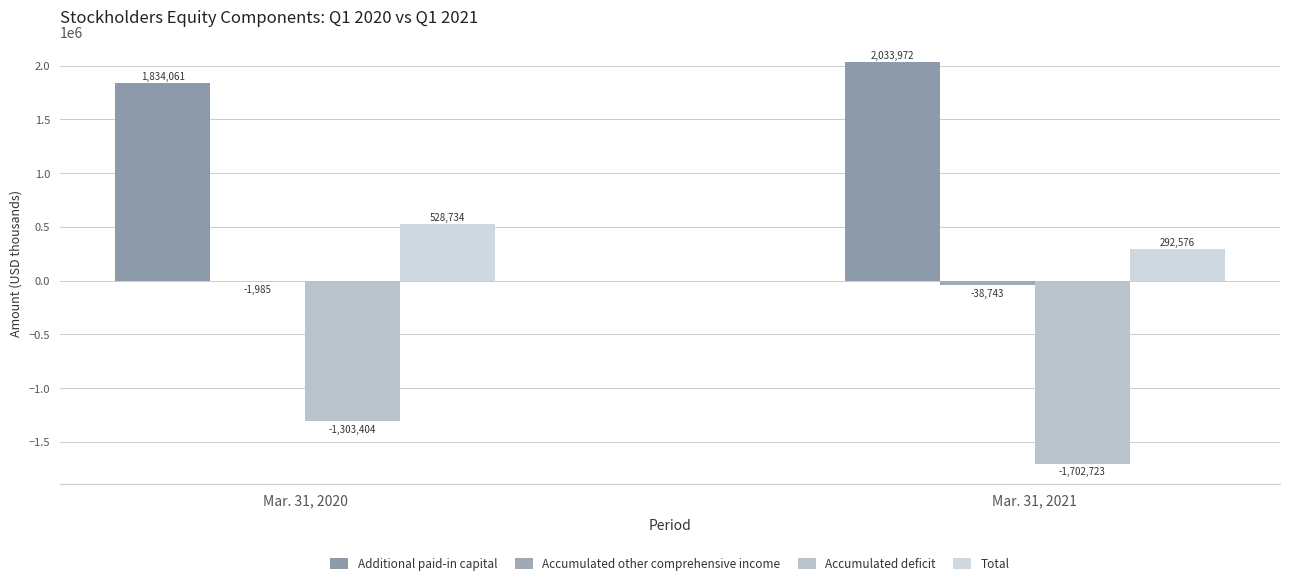

What is the difference between the Additional paid-in capital values at Mar. 31, 2020 and Mar. 31, 2021?

199911